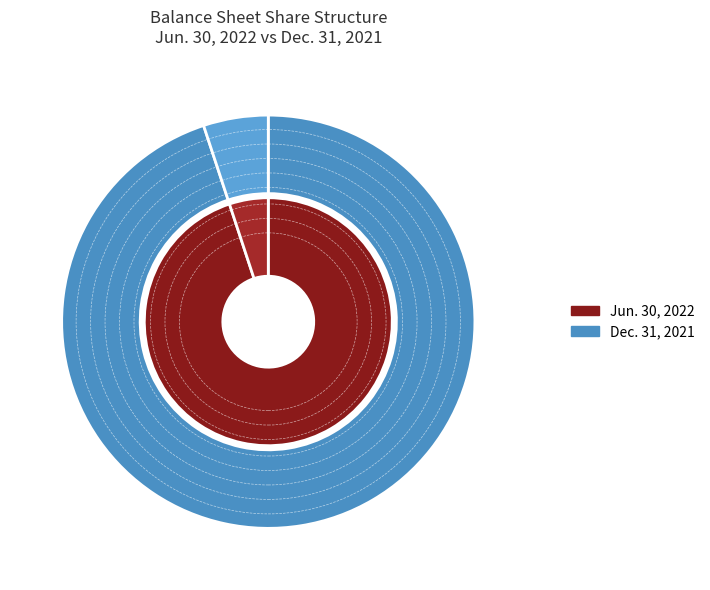

The Preferred stock, shares authorized slice represents 95% of the pie. True or false?

True